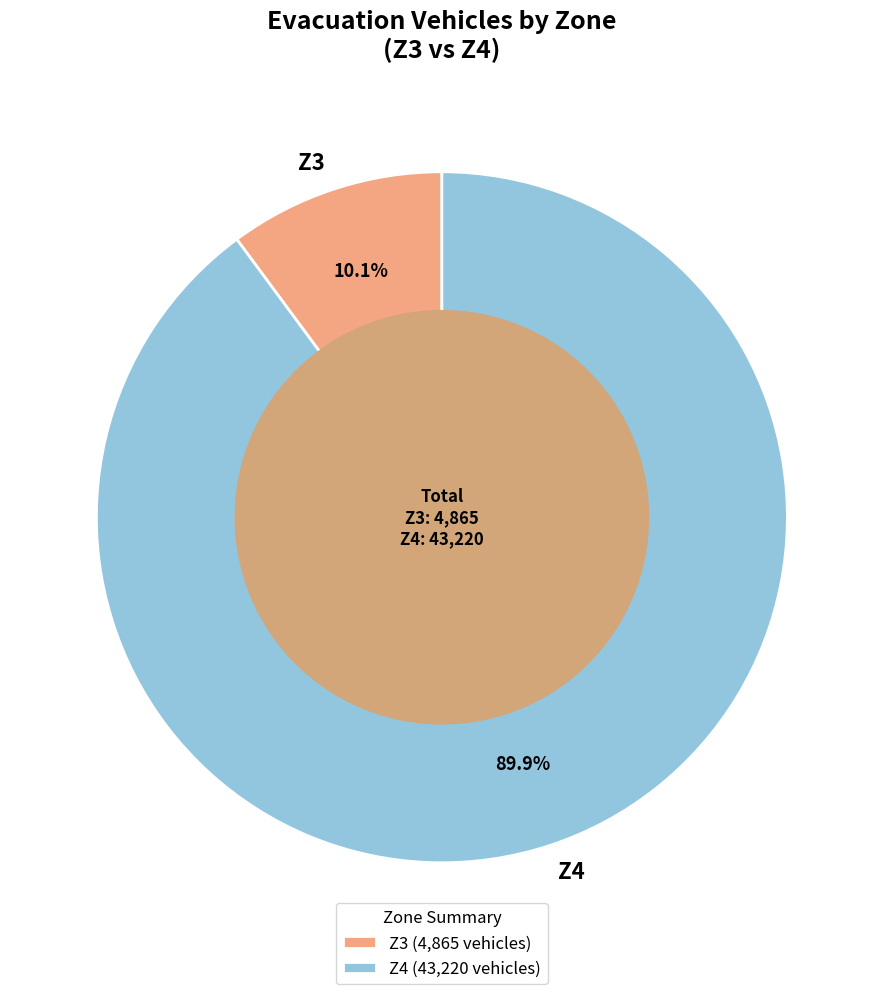

Does Z3 represent more than half of the total?

No